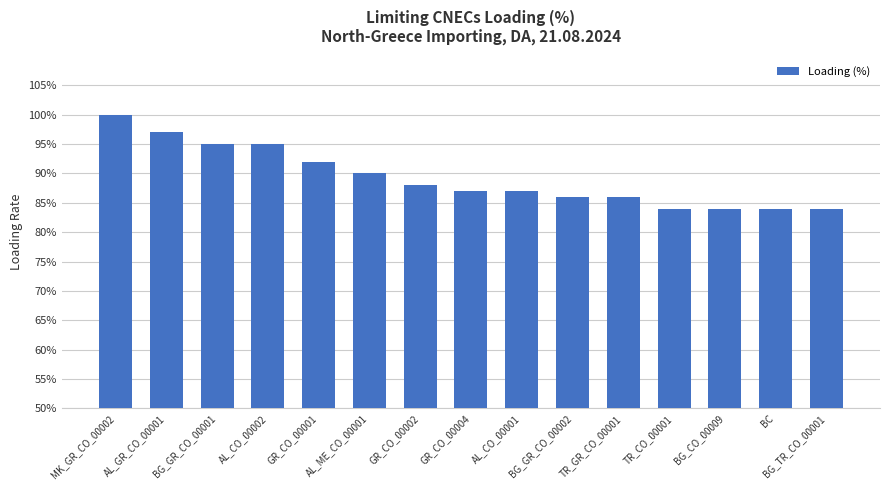

What is the average value?

89